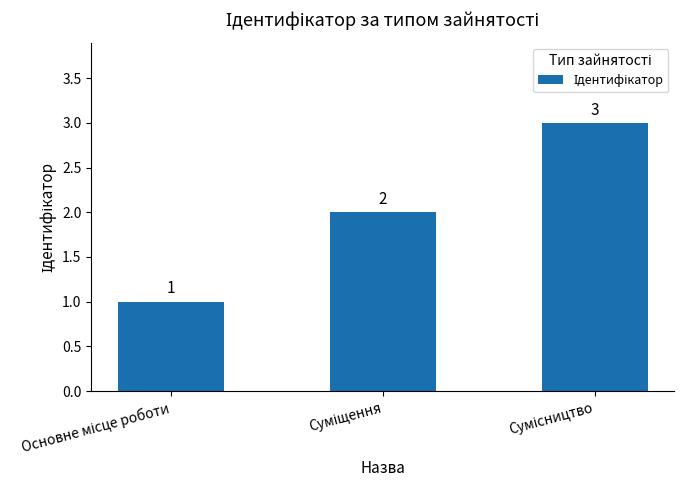

How many data points are less than 2?

1